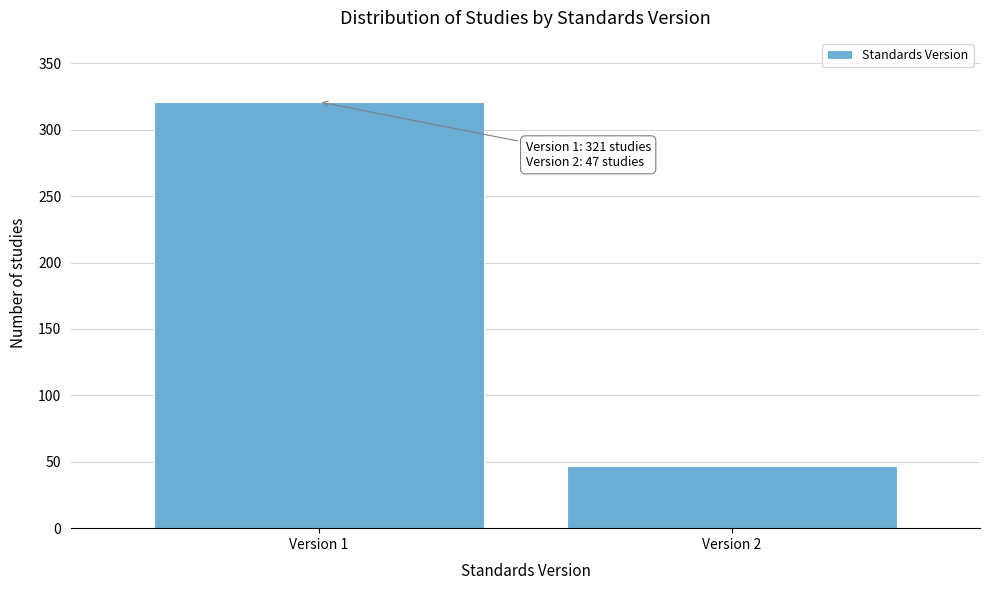

Reading right to left, extract all data points from this chart.

47	321